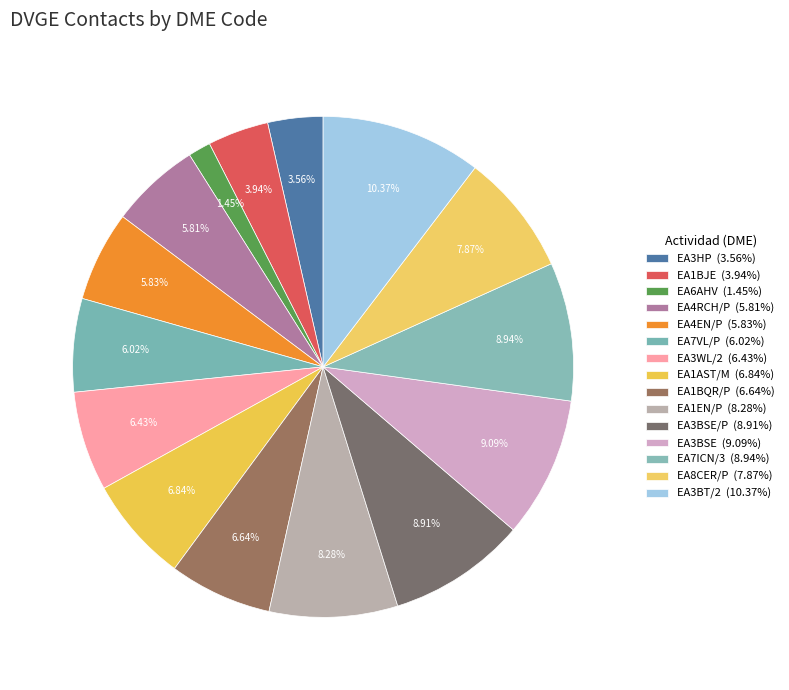

Which category has the biggest portion of the pie?

EA3BT/2